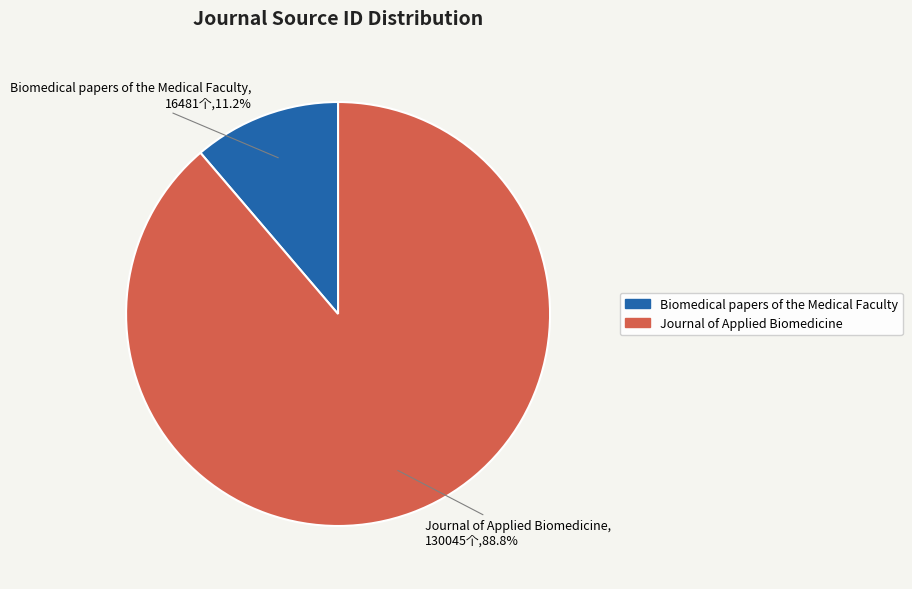

Which category has the biggest portion of the pie?

Journal of Applied Biomedicine